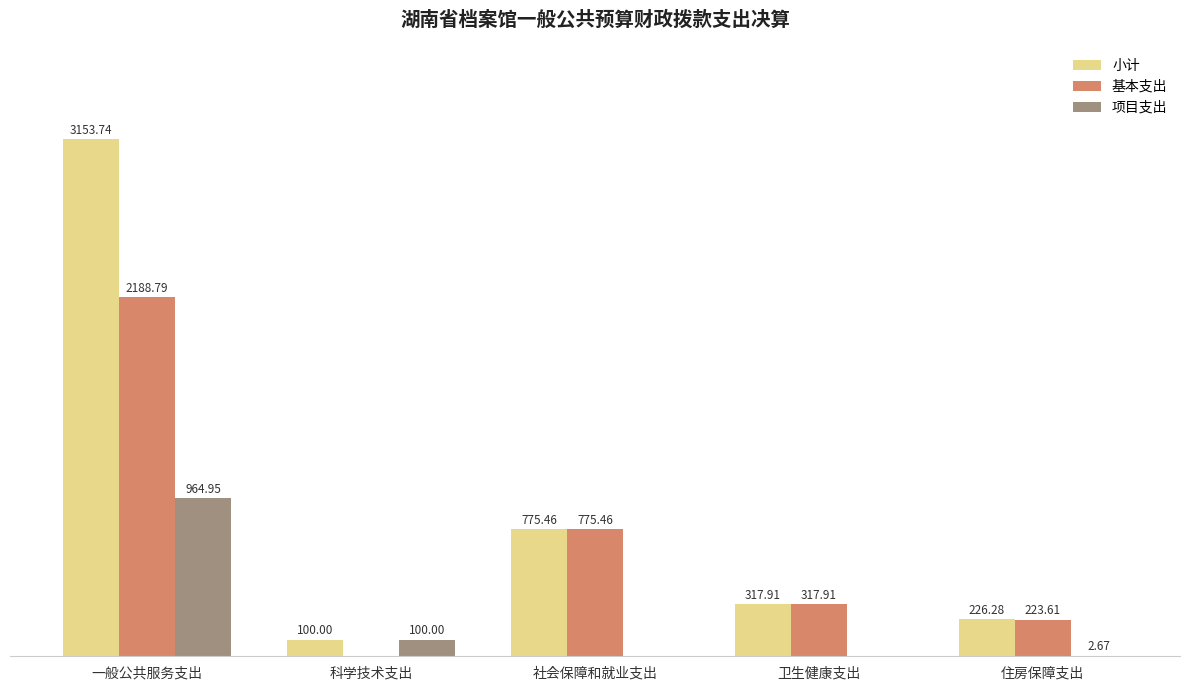

Does the chart contain stacked bars?

No